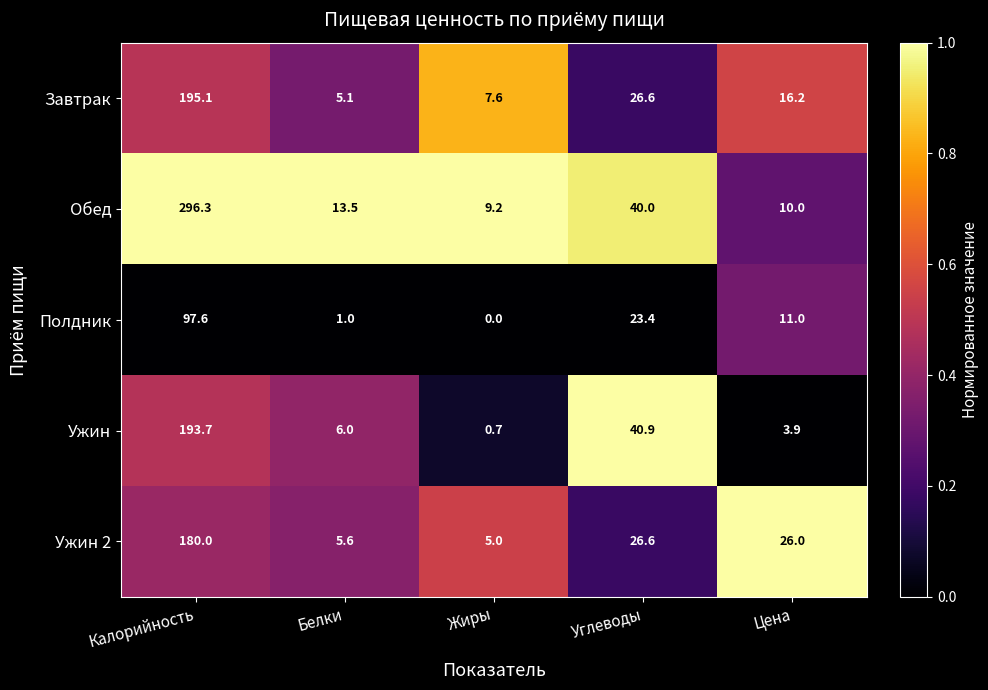

Rank the series by their maximum value, from highest to lowest.

Обед, Завтрак, Ужин, Ужин 2, Полдник